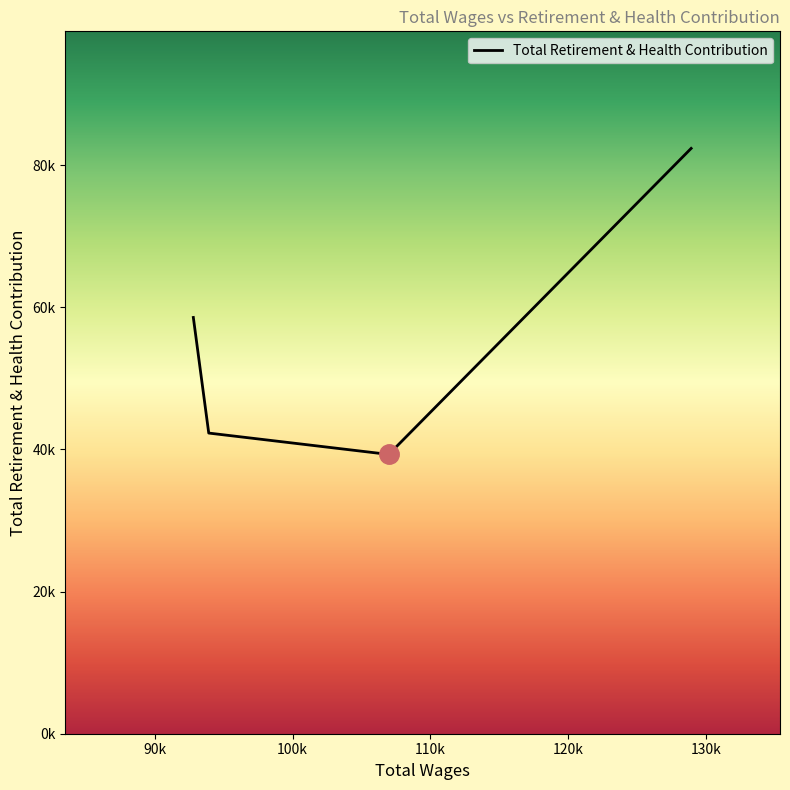

What is the difference between the second highest and second lowest values?

16263